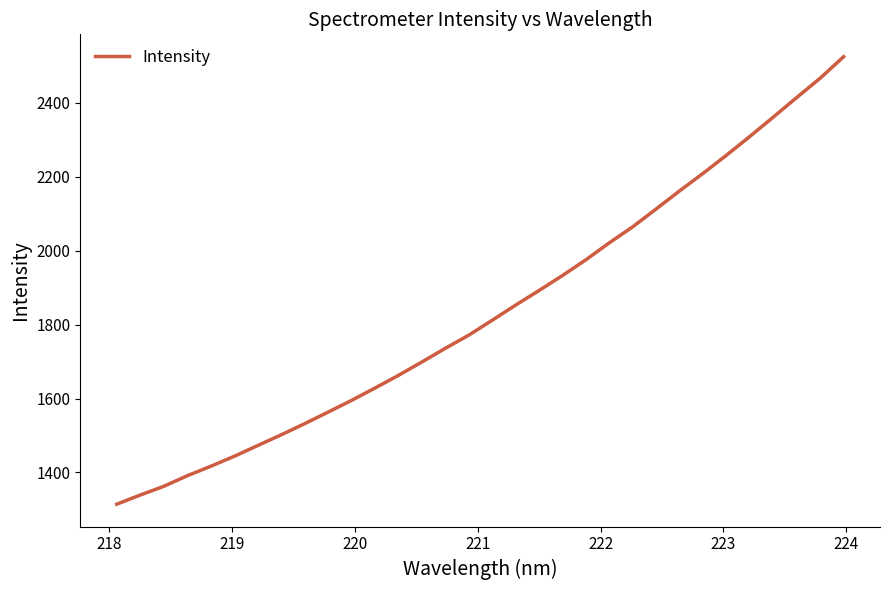

How many lines are shown in the chart?

1